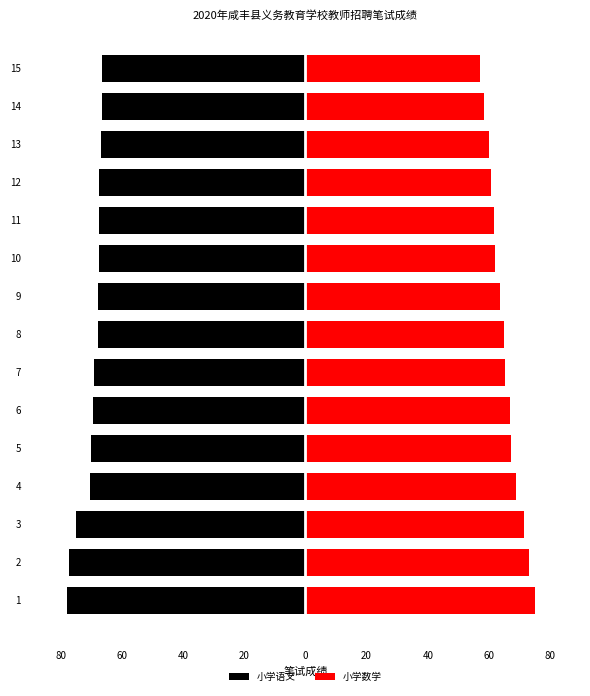

What is the sum of all 小学数学 values?

976.7